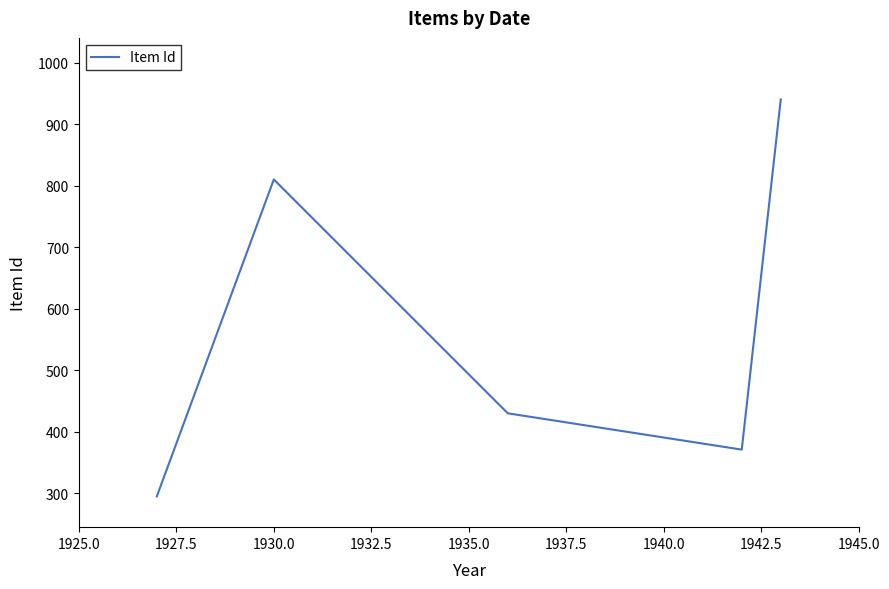

What is the average value?

569